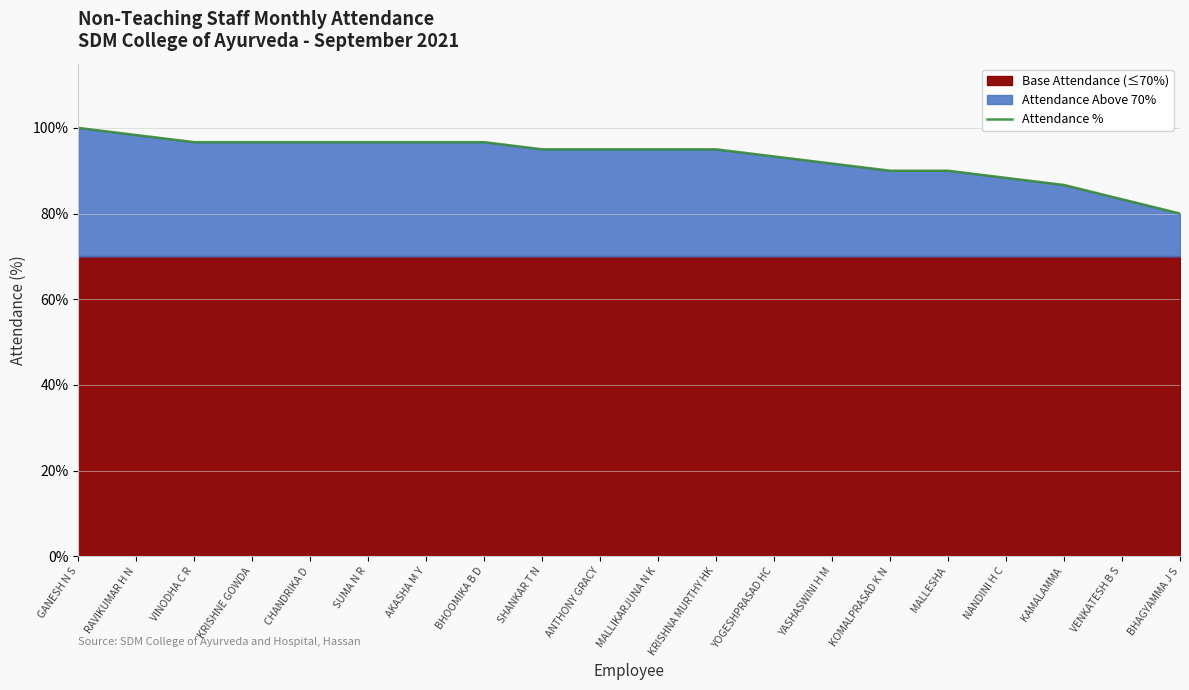

What is the difference between the values at VENKATESH B S and NANDINI H C?

5.0